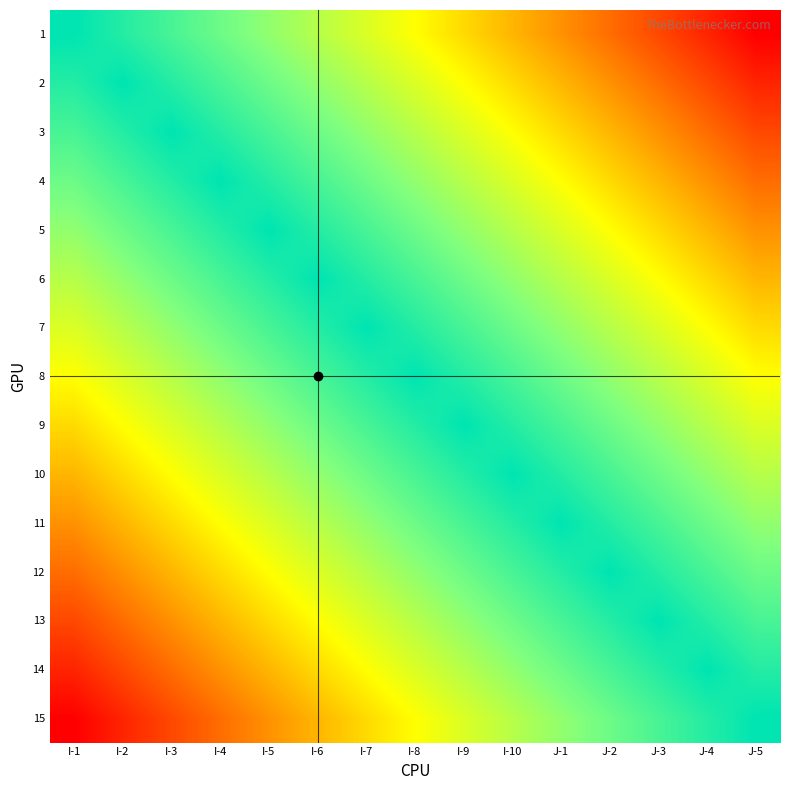

What is the difference between the 6 values at I-3 and I-10?

1